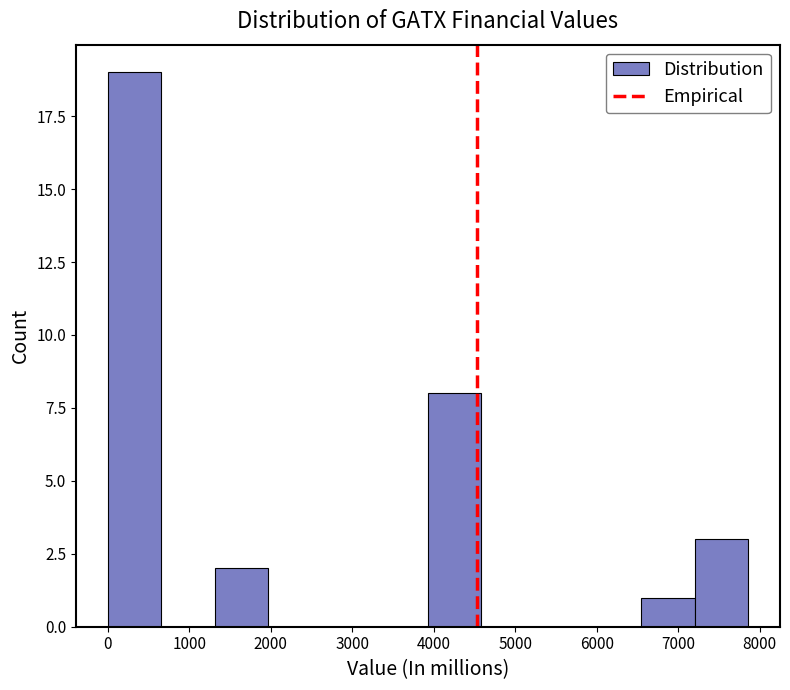

Reading left to right, list every bar in this chart as the range it spans on the x-axis followed by its height. Neither the bar edges nor the heights are printed on the chart, so give them approximately, as read against the axes.

0 to 700: 19
700 to 1300: 0
1300 to 2000: 2
2000 to 2600: 0
2600 to 3300: 0
3300 to 3900: 0
3900 to 4600: 8
4600 to 5200: 0
5200 to 5900: 0
5900 to 6500: 0
6500 to 7200: 1
7200 to 7900: 3